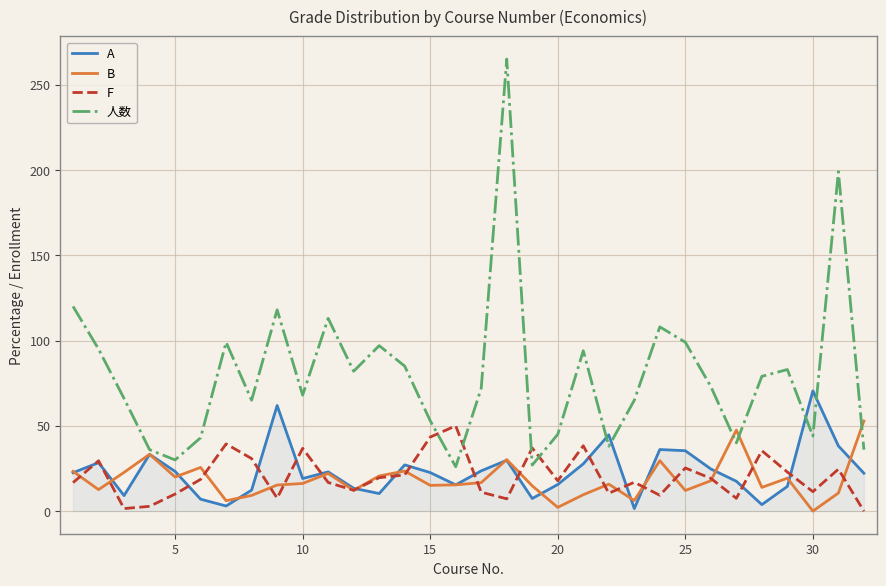

What is the sum of all F values?

651.3